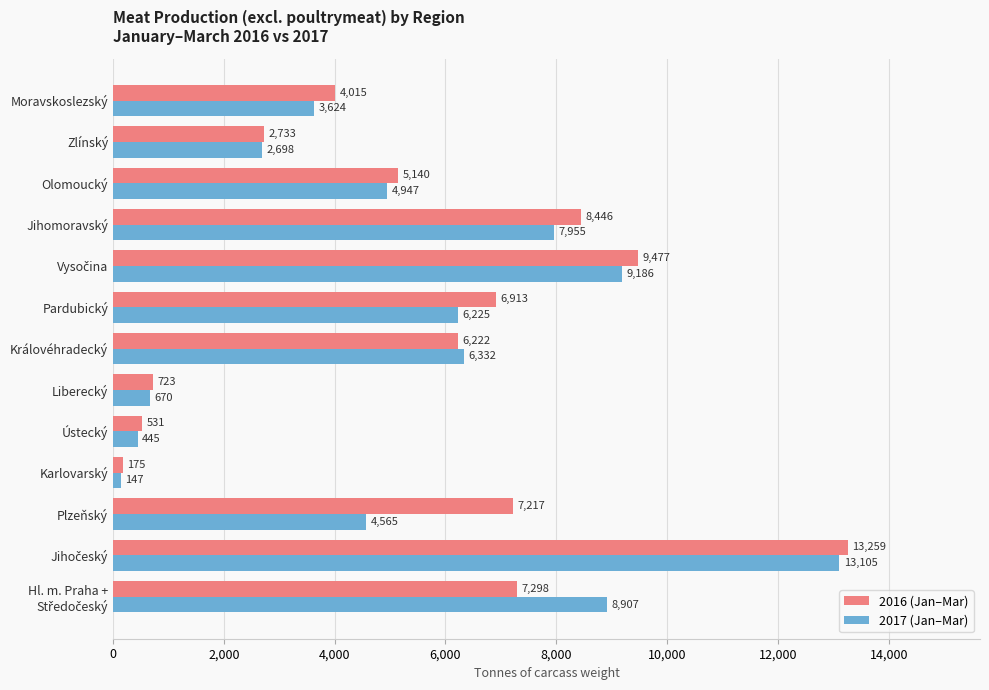

Which series has the widest spread of values?

2016 (Jan–Mar)